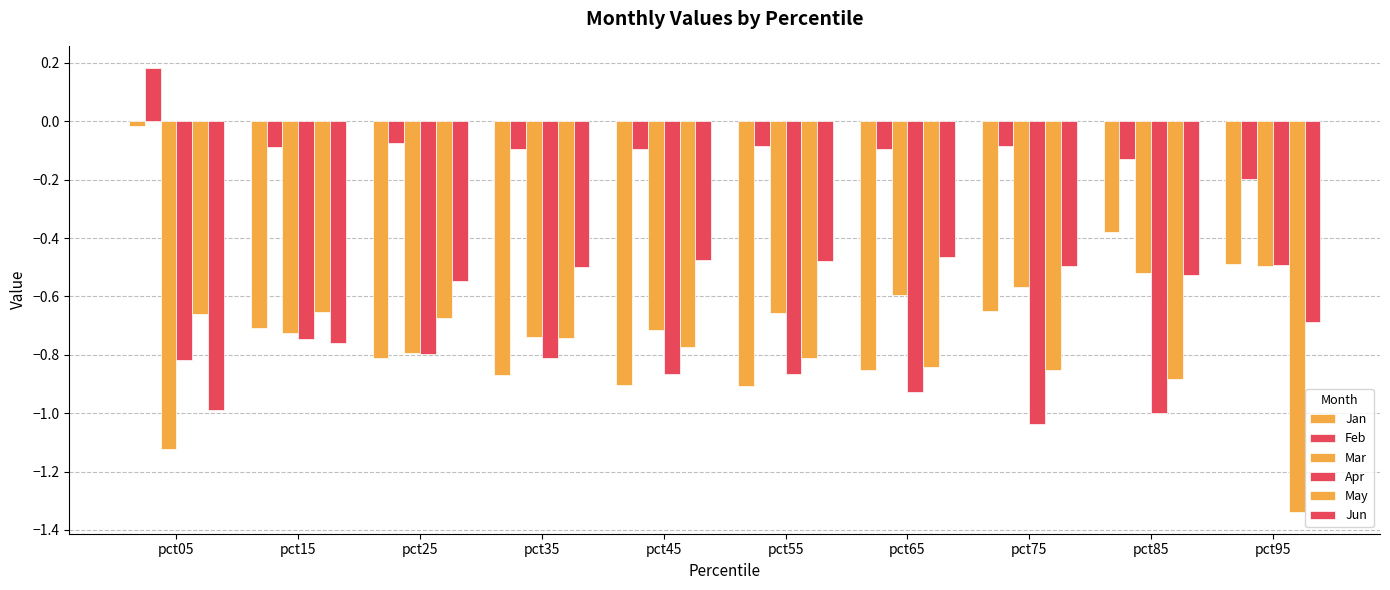

True or false: Apr has a value of -0.5 at pct95.

True